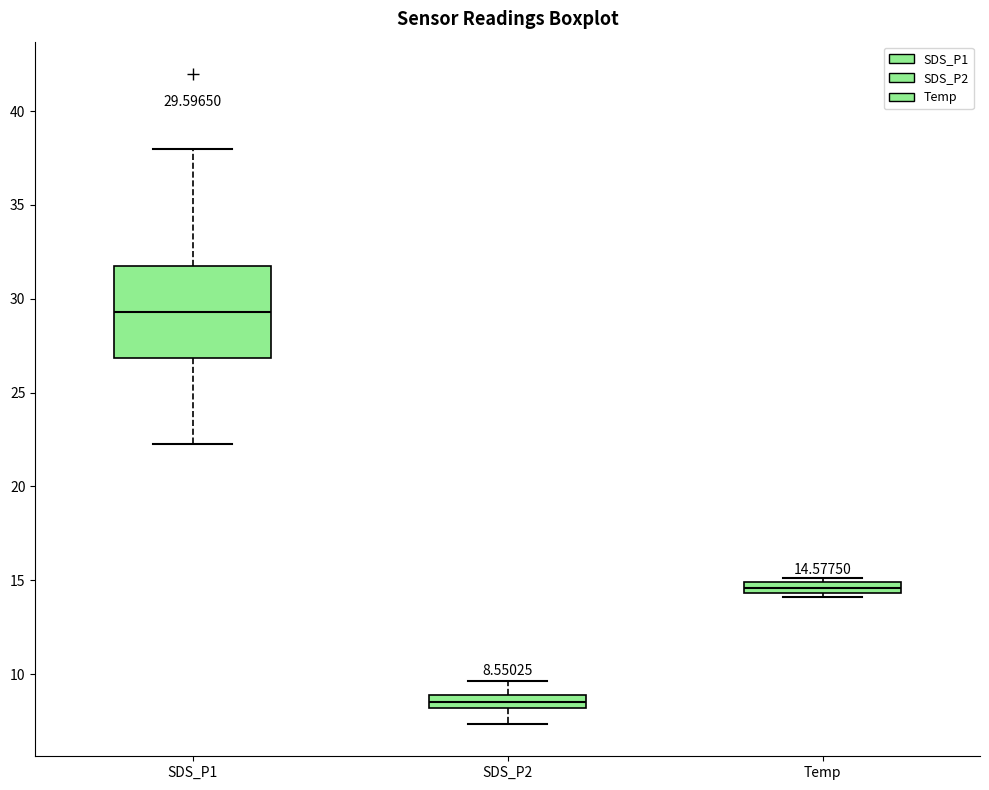

Which box is the tallest, from its lower edge to its upper edge?

SDS_P1